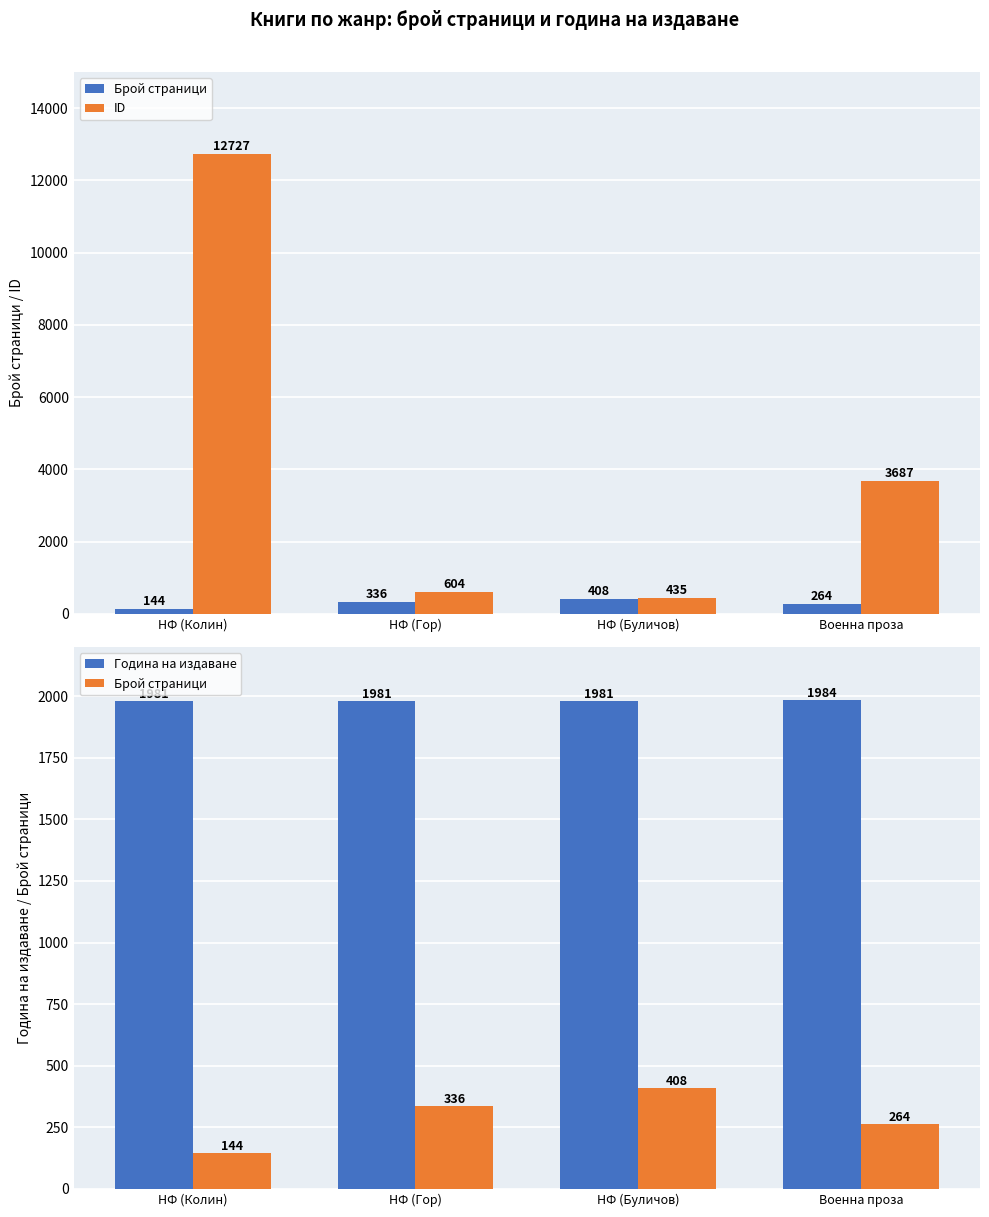

What is the maximum value shown in the chart?

12727